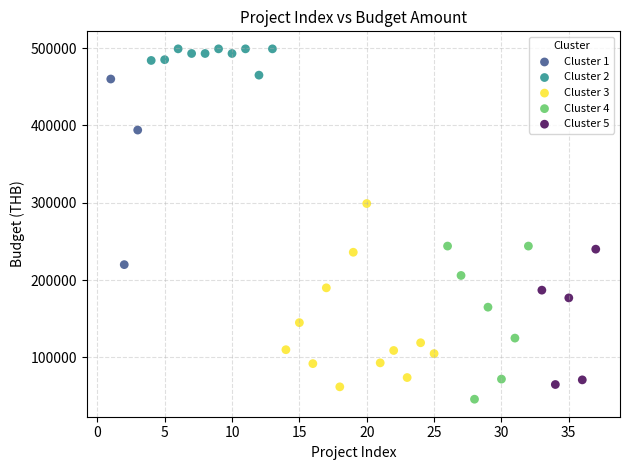

Which series contains the highest Y value?

Cluster 2